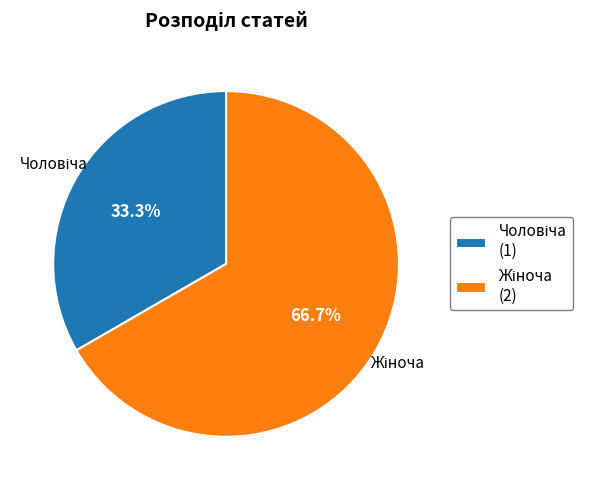

To the nearest percent, what is the difference between the largest and smallest slice percentages?

33%